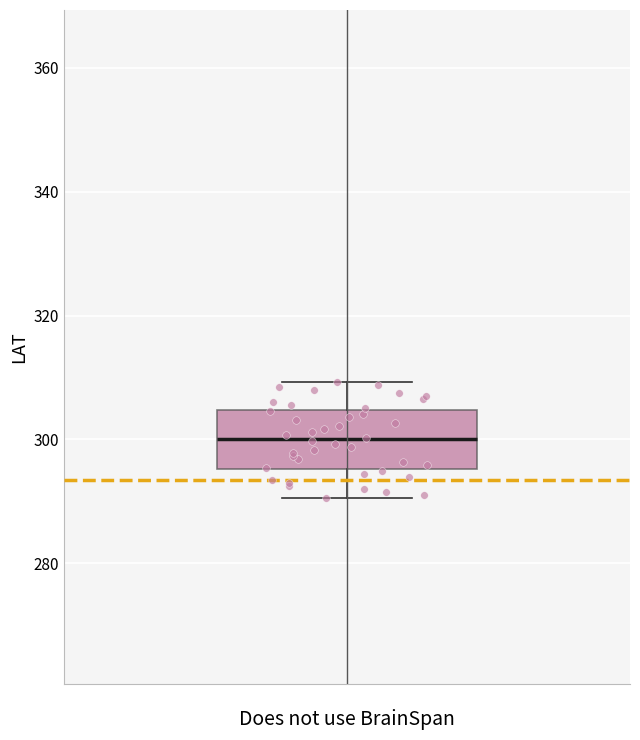

Where does the median line of the box sit on the y-axis? The values are not printed on the chart, so give them approximately, as read against the axis.

300